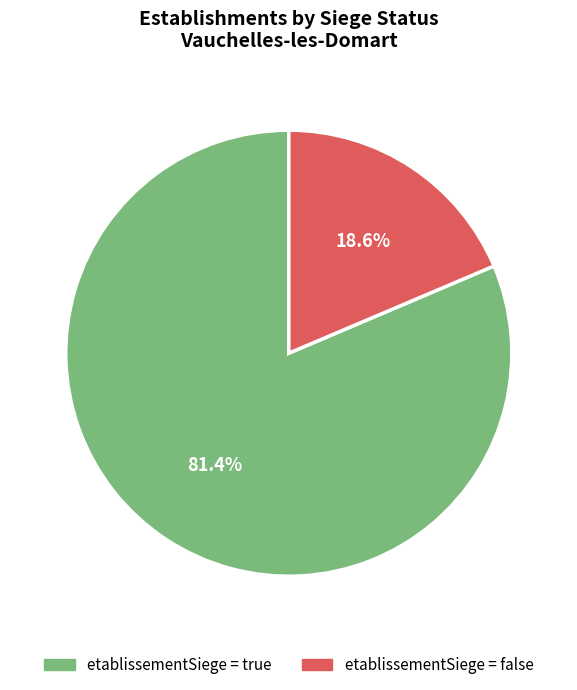

Does any single category account for the majority?

Yes